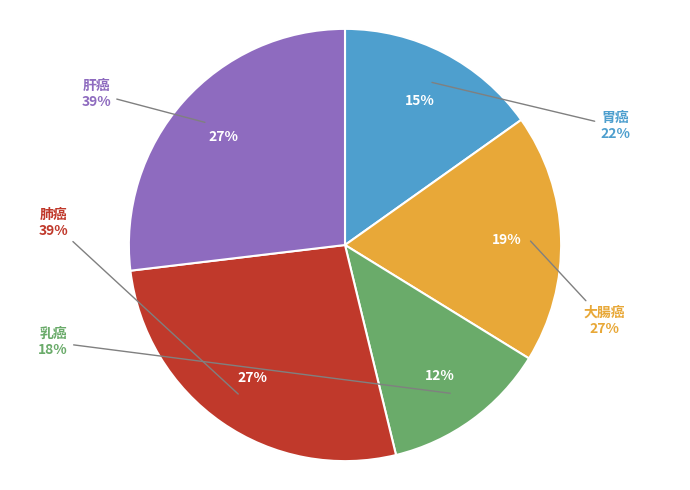

Does 乳癌 represent more than half of the total?

No